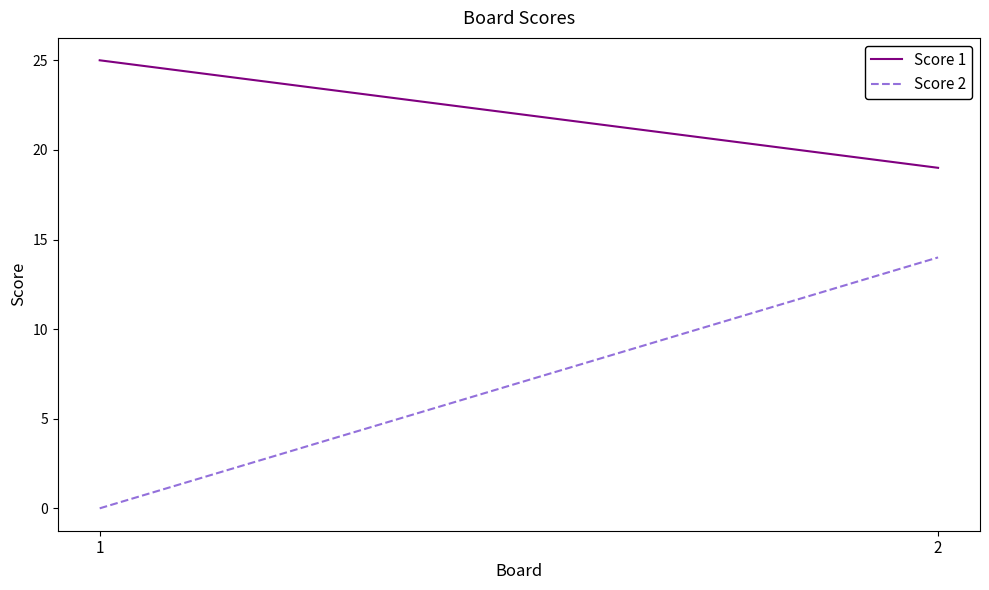

What is the value of the Score 2 point at the 2nd from the left?

14